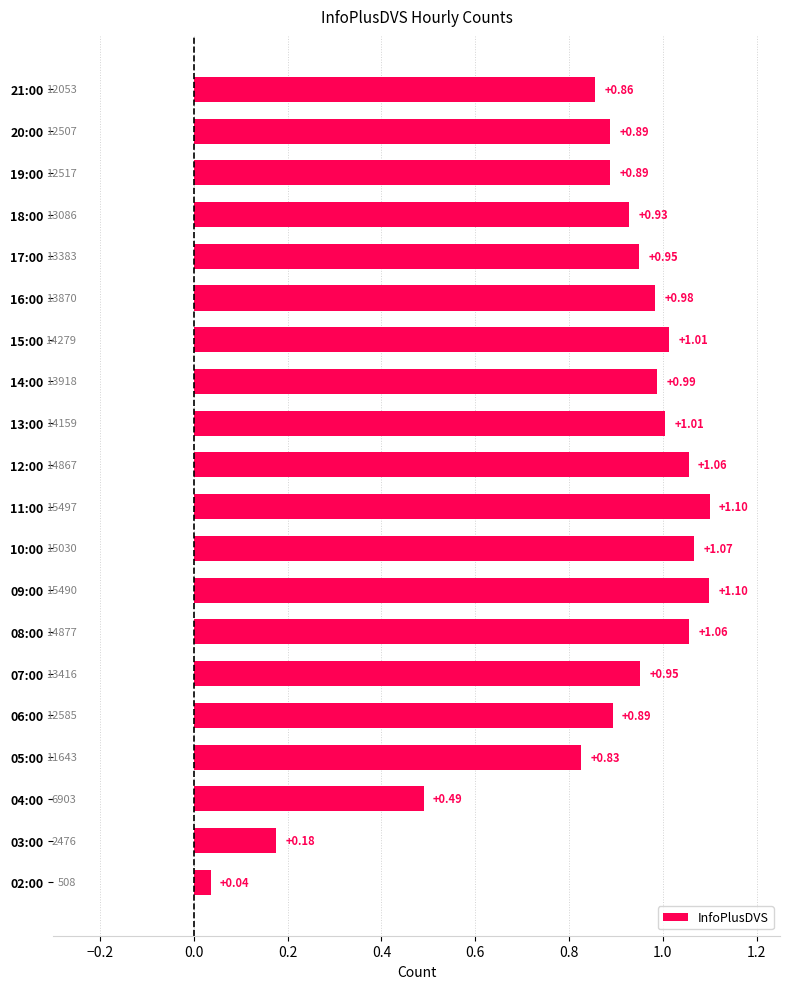

At which category does the chart reach its minimum across all series?

02:00